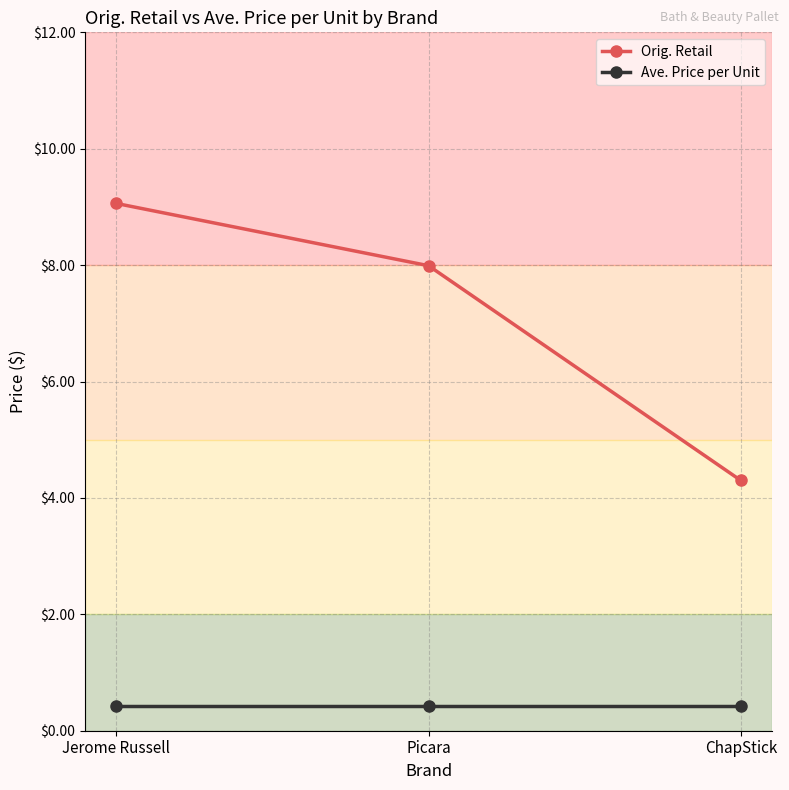

Between Picara and ChapStick, which series saw the biggest shift?

Orig. Retail